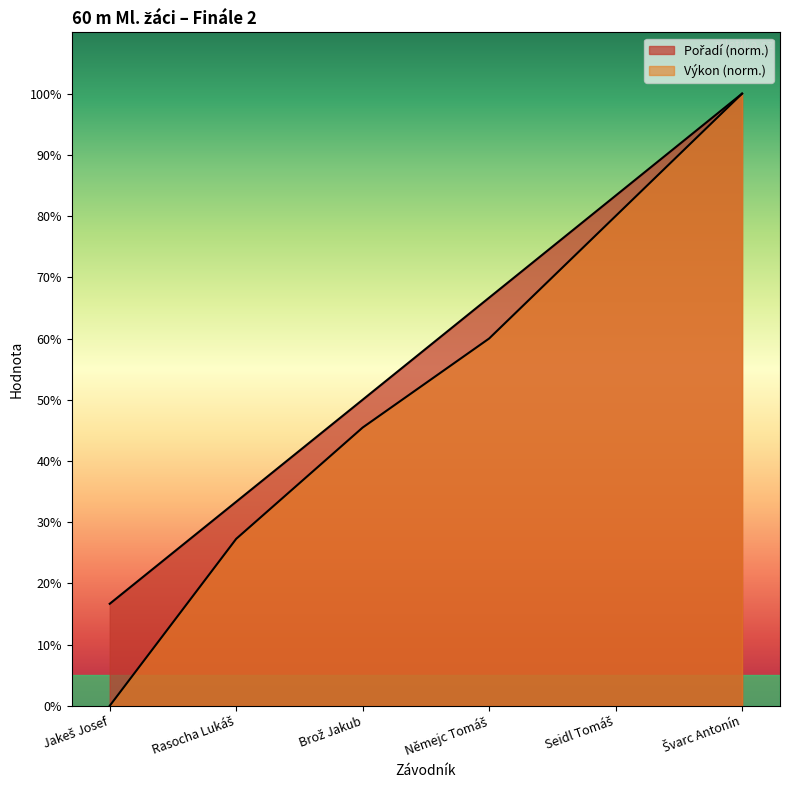

What is the greatest value displayed?

100.0